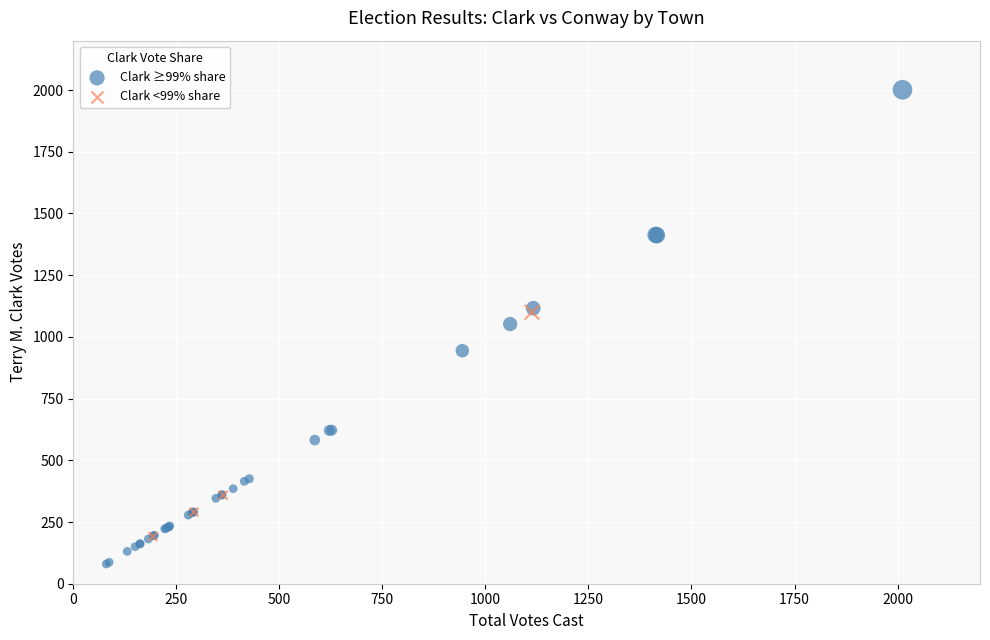

Which series reaches the minimum Y coordinate?

Clark ≥99% share